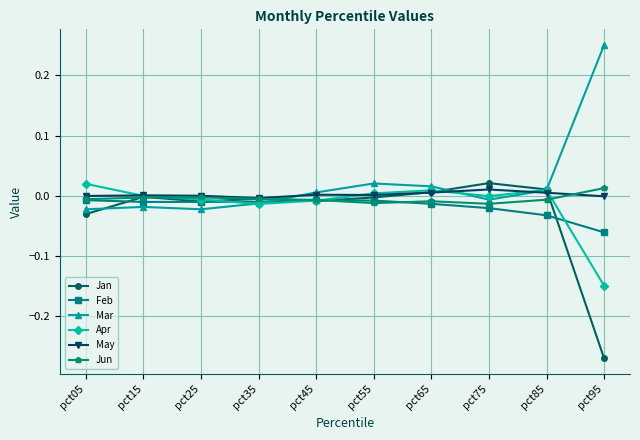

How many values in the Jun series exceed 0?

1